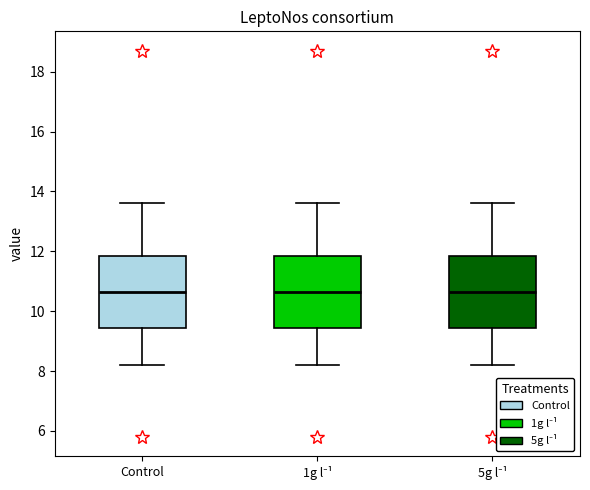

Reading left to right, read every box against the y-axis: the position of its median line, the range the box covers, and the ends of its whiskers. The values are not printed on the chart, so give them approximately, as read against the axis.

Control: median 10.6, box 9.4 to 11.8, whiskers 8.2 to 13.6
1g l⁻¹: median 10.6, box 9.4 to 11.8, whiskers 8.2 to 13.6
5g l⁻¹: median 10.6, box 9.4 to 11.8, whiskers 8.2 to 13.6